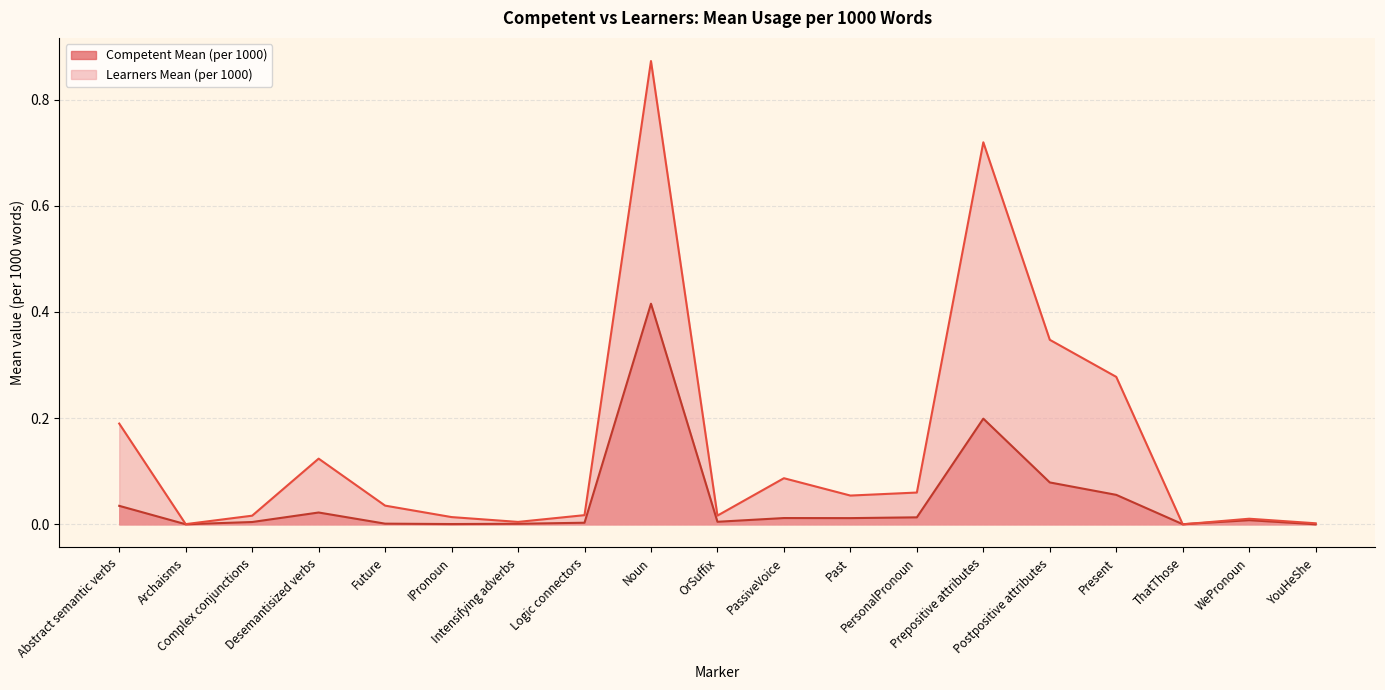

How many series are shown in this chart?

2